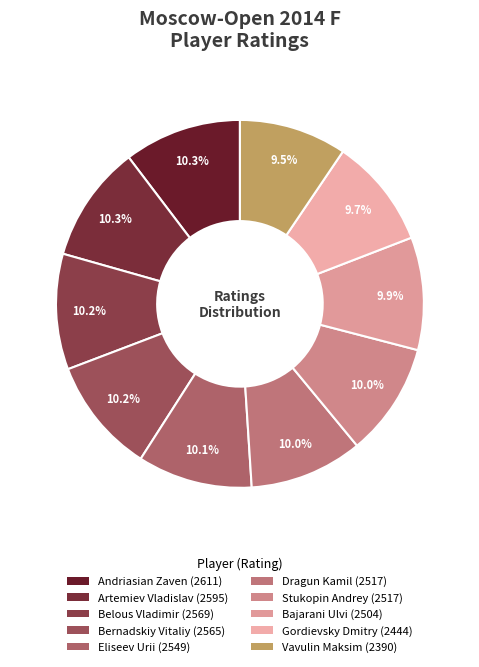

What is the total percentage of Artemiev Vladislav and Dragun Kamil?

20.2%